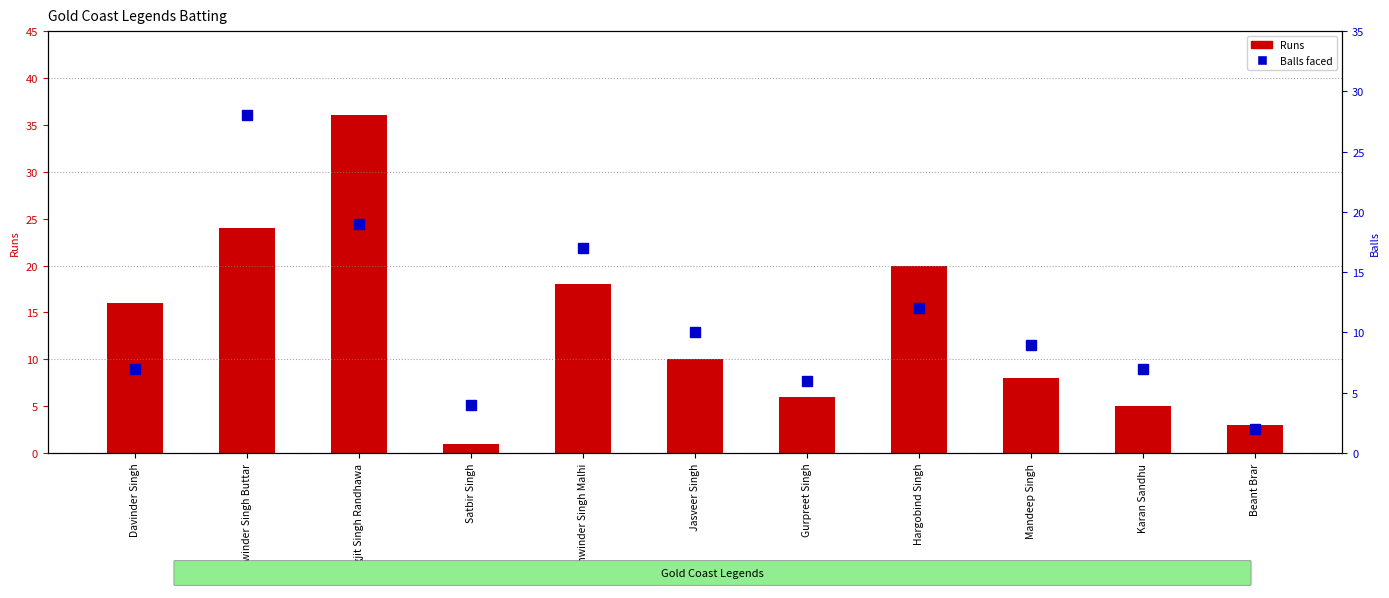

What is the label of the 3rd bar from the left?

Jagjit Singh Randhawa